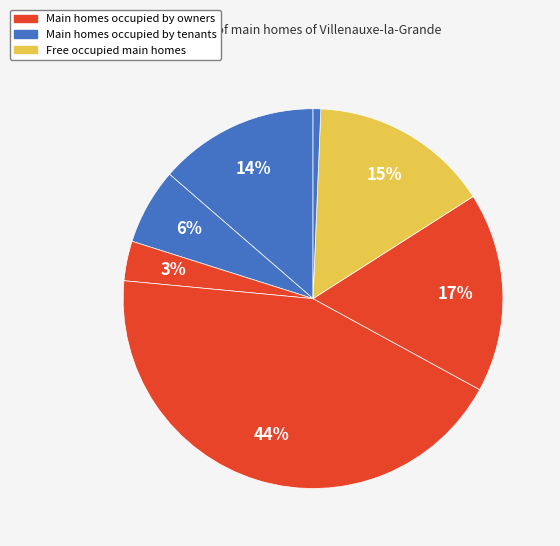

How many slices are in this pie chart?

7